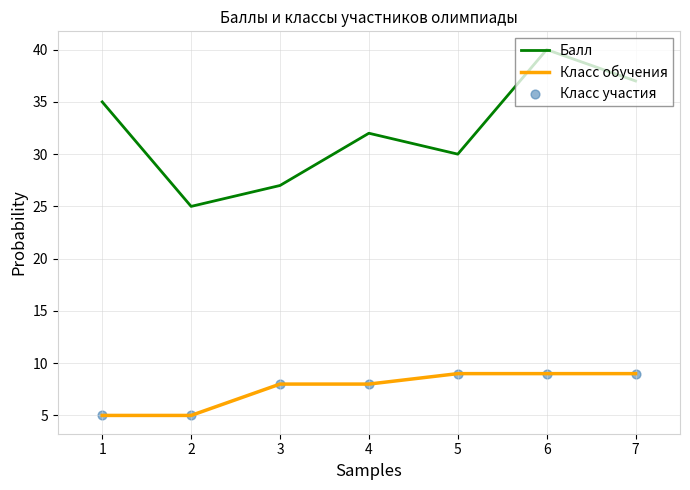

What is the total value across all series at 5?

39